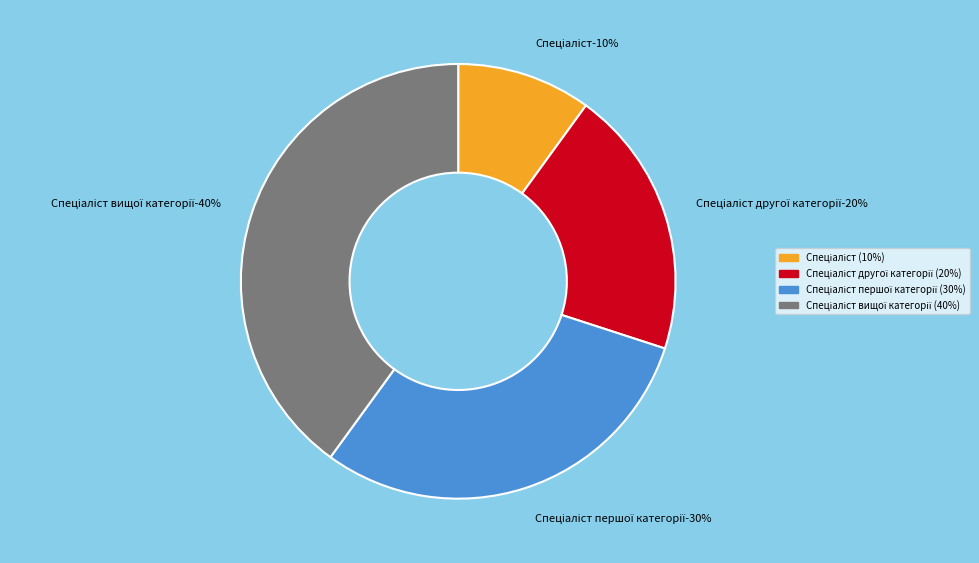

Is there a majority slice in this chart?

No